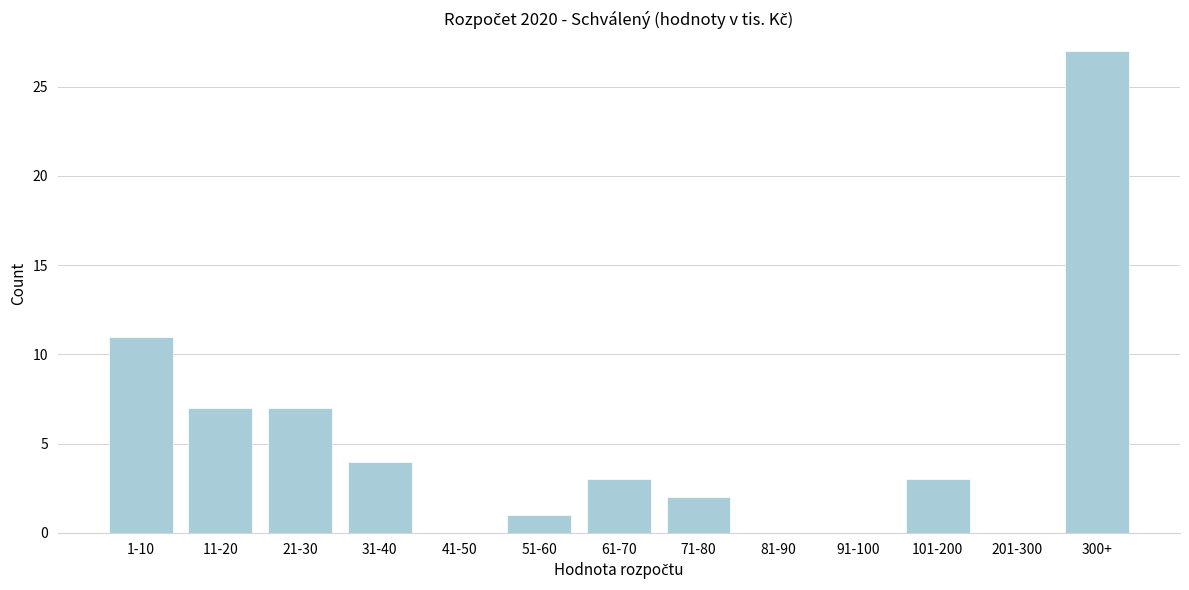

Reading left to right, extract all data points from this chart.

1-10=11	11-20=7	21-30=7	31-40=4	41-50=0	51-60=1	61-70=3	71-80=2	81-90=0	91-100=0	101-200=3	201-300=0	300+=27